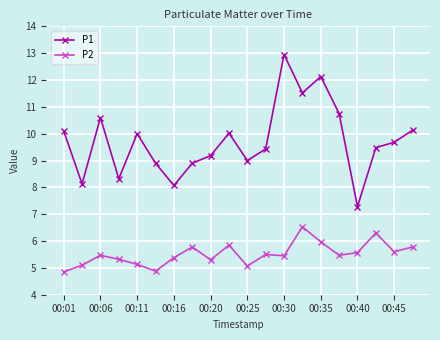

How many series are shown in this chart?

2